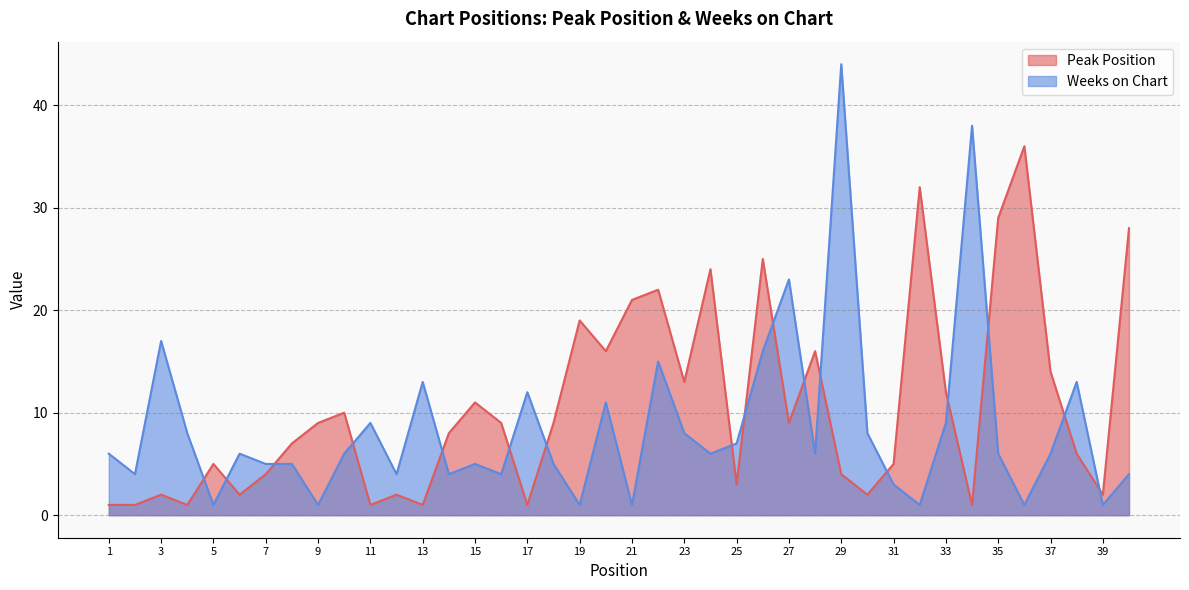

What is the sum of the Weeks on Chart values at 12 and 33?

13